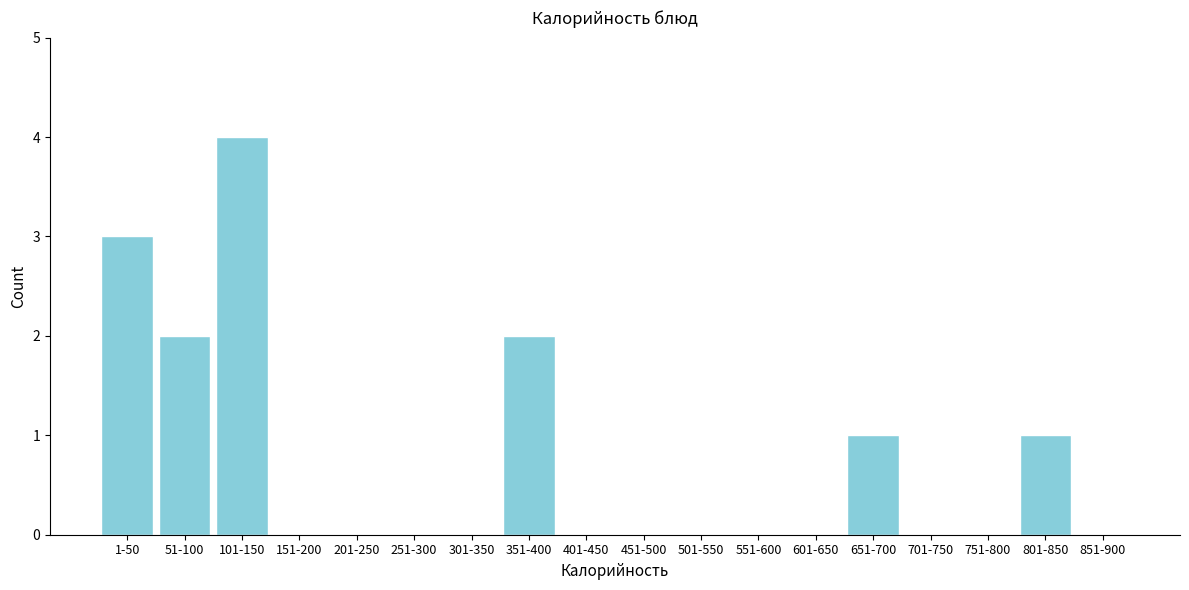

Reading left to right, what are all the values shown in this chart?

1-50=3	51-100=2	101-150=4	151-200=0	201-250=0	251-300=0	301-350=0	351-400=2	401-450=0	451-500=0	501-550=0	551-600=0	601-650=0	651-700=1	701-750=0	751-800=0	801-850=1	851-900=0